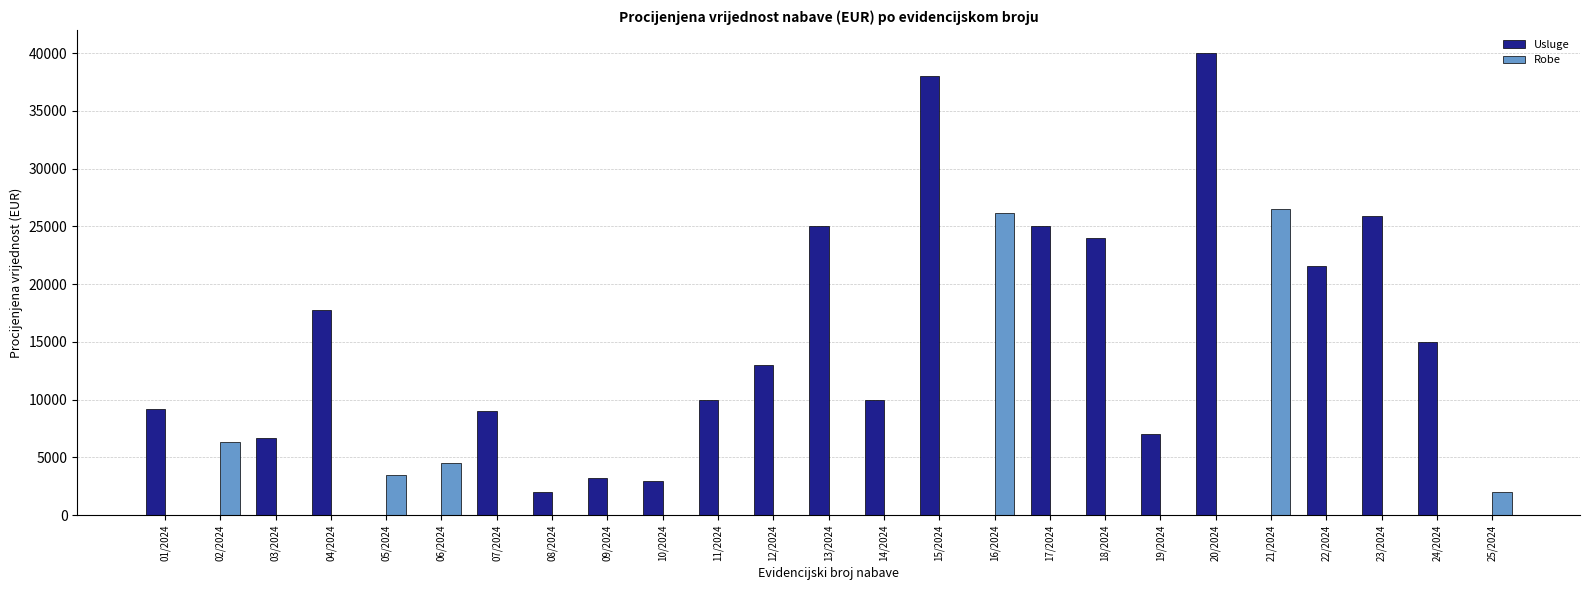

What is the total value across all series at 21/2024?

26500.0